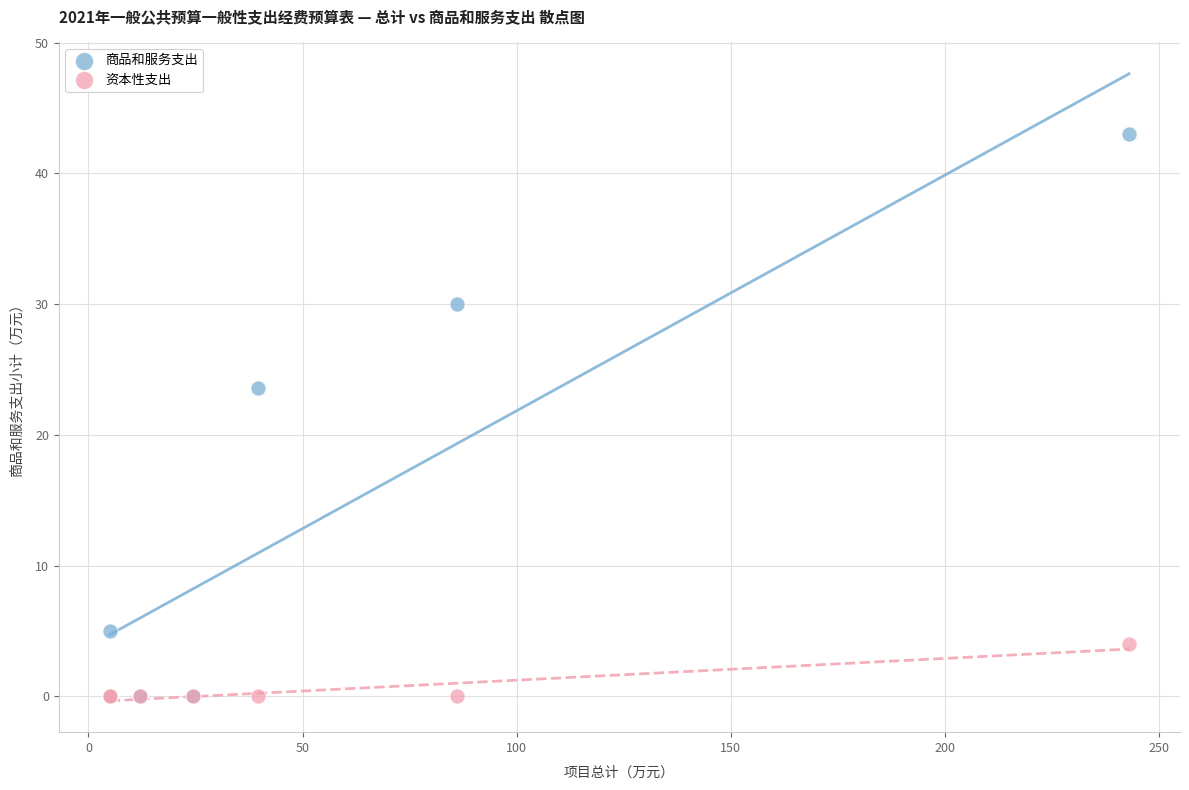

In the 商品和服务支出 series, what Y value is closest to 21?

23.6